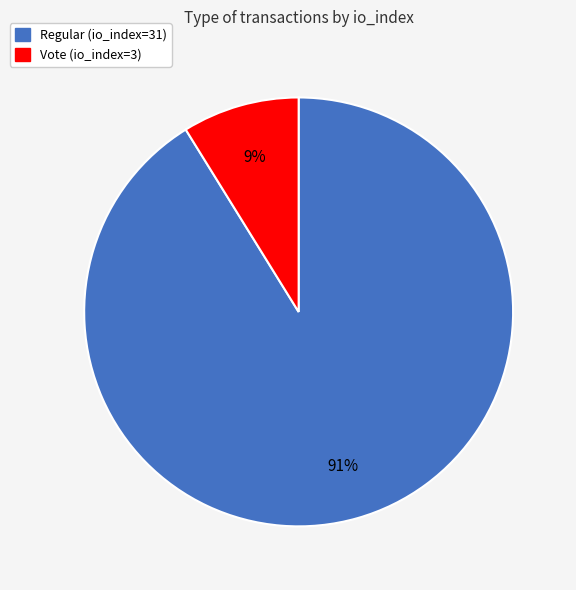

What is the ratio of the value at Vote (io_index=3) to the value at Regular (io_index=31)?

0.1